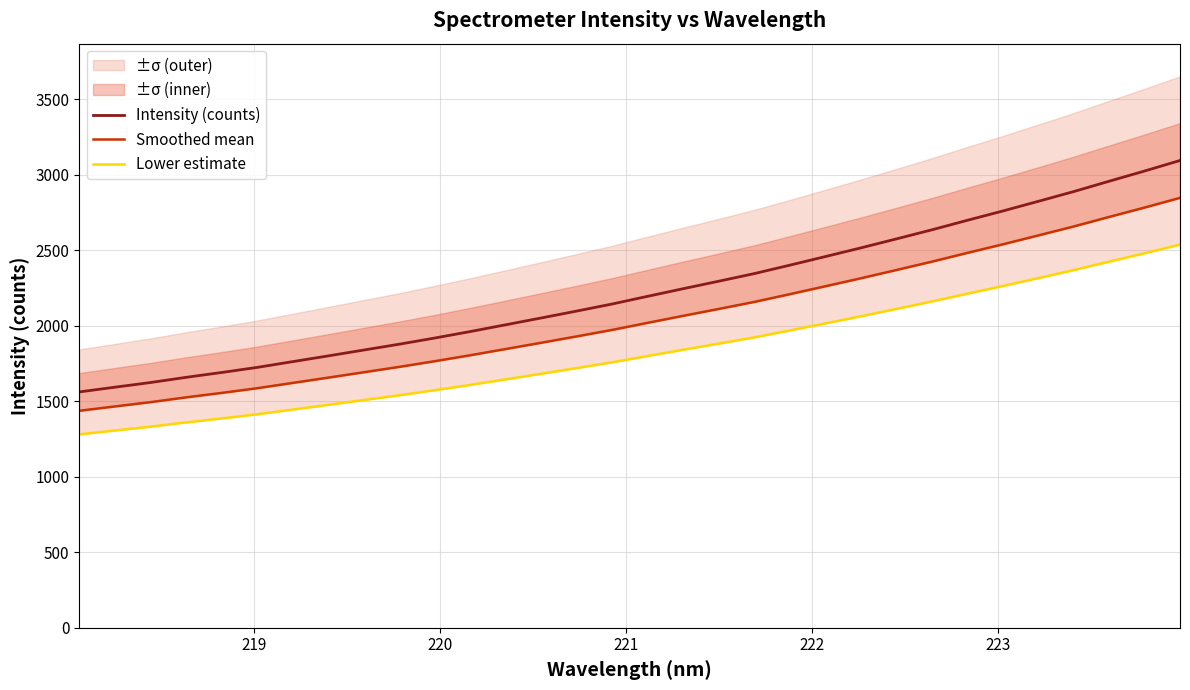

Does the chart display data point markers on the line(s)?

No